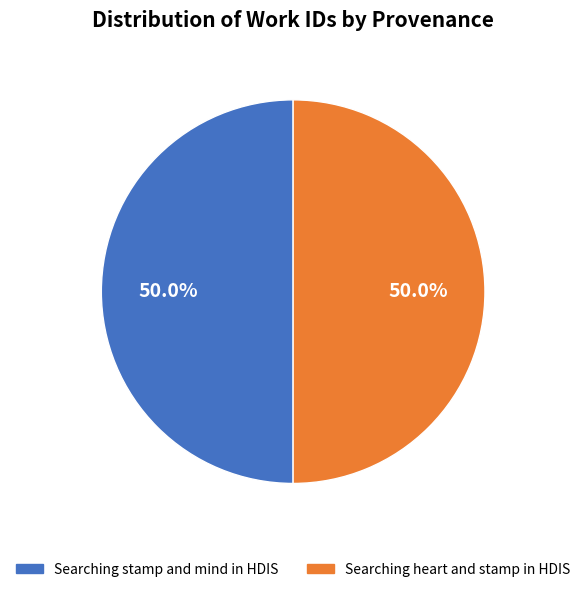

How many segments does this pie chart have?

2